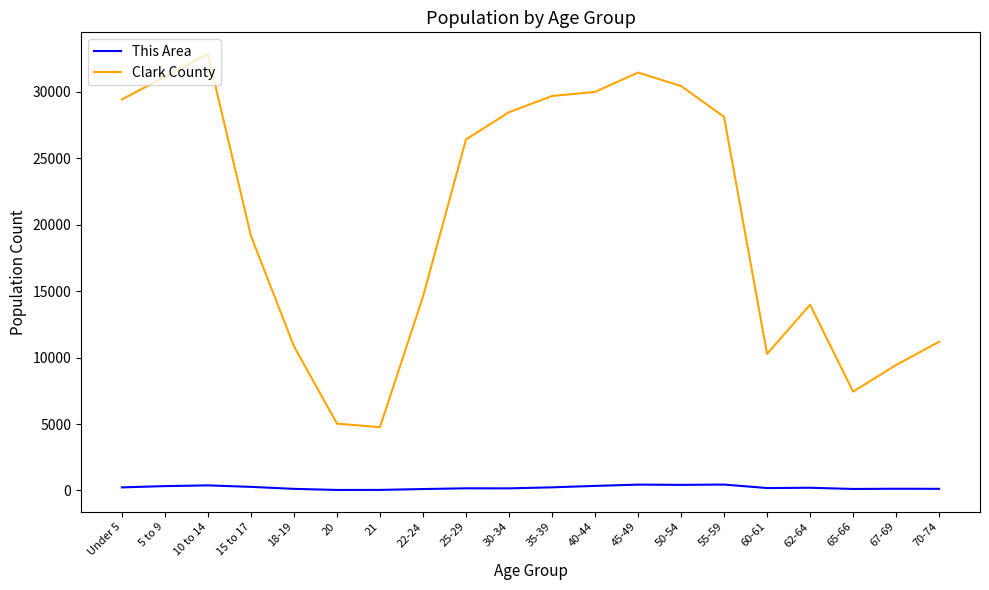

What are all the series names shown in the legend?

This Area, Clark County